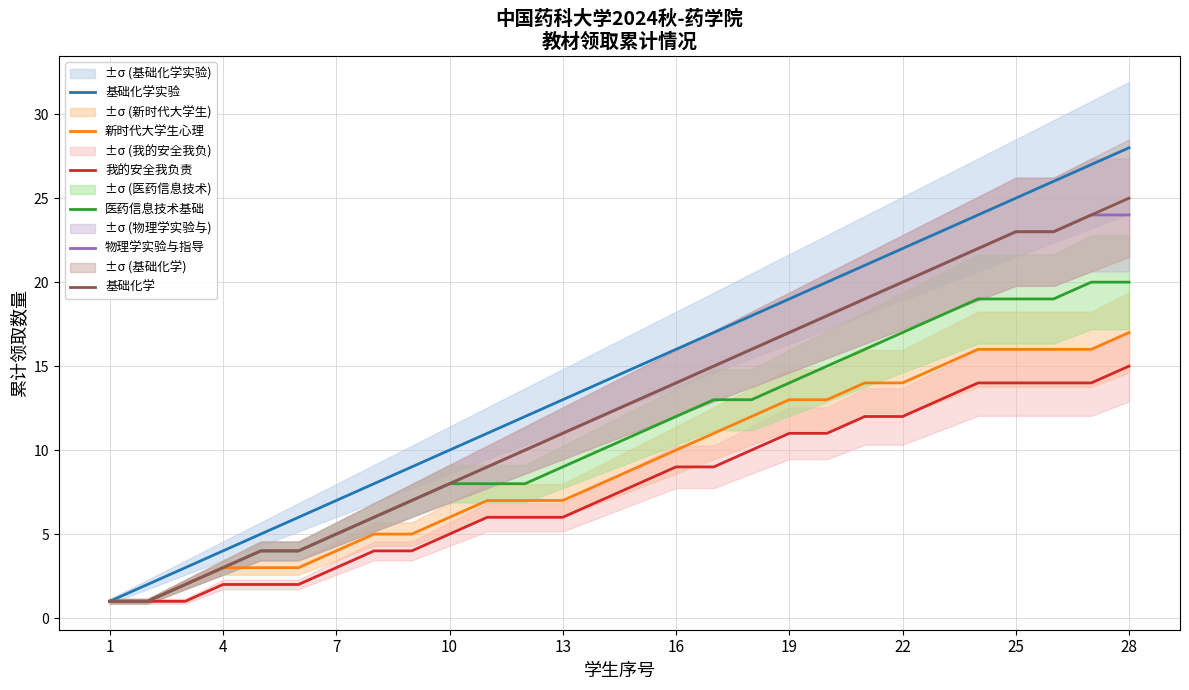

True or false: 基础化学实验 and 我的安全我负责 cross at least once.

False